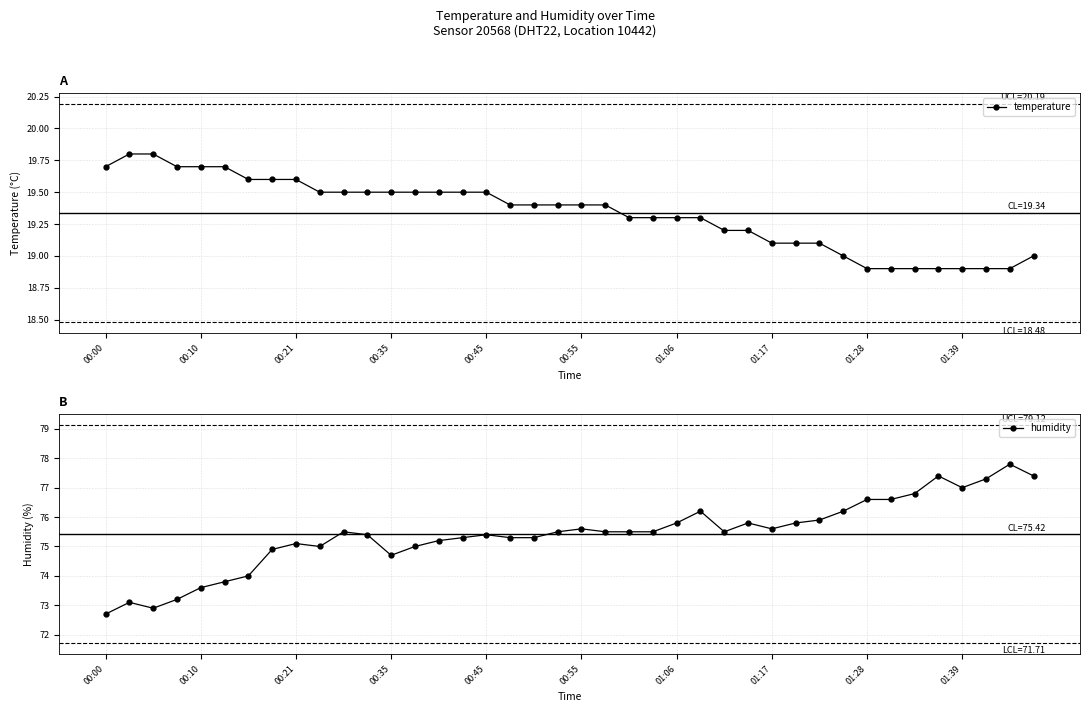

True or false: humidity has more than 0 points higher than both neighbors.

True